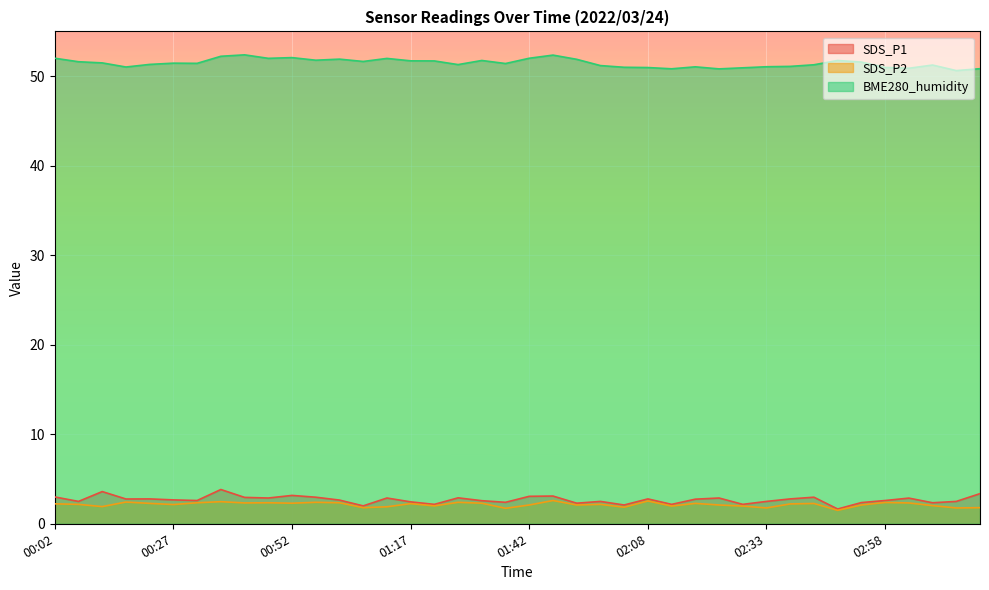

What are all the series names shown in the legend?

SDS_P1, SDS_P2, BME280_humidity